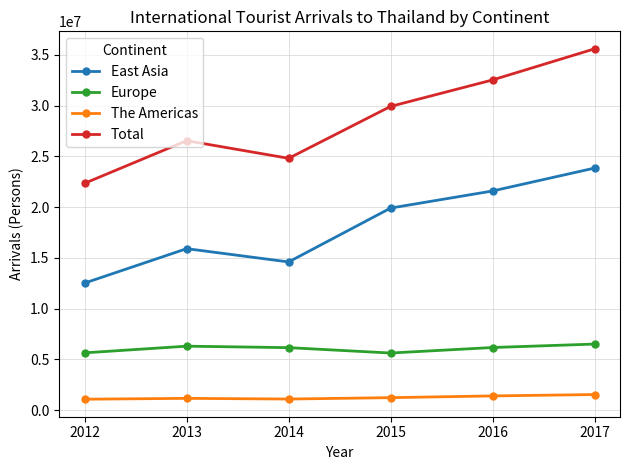

Which series changed the most between 2013 and 2017?

Total